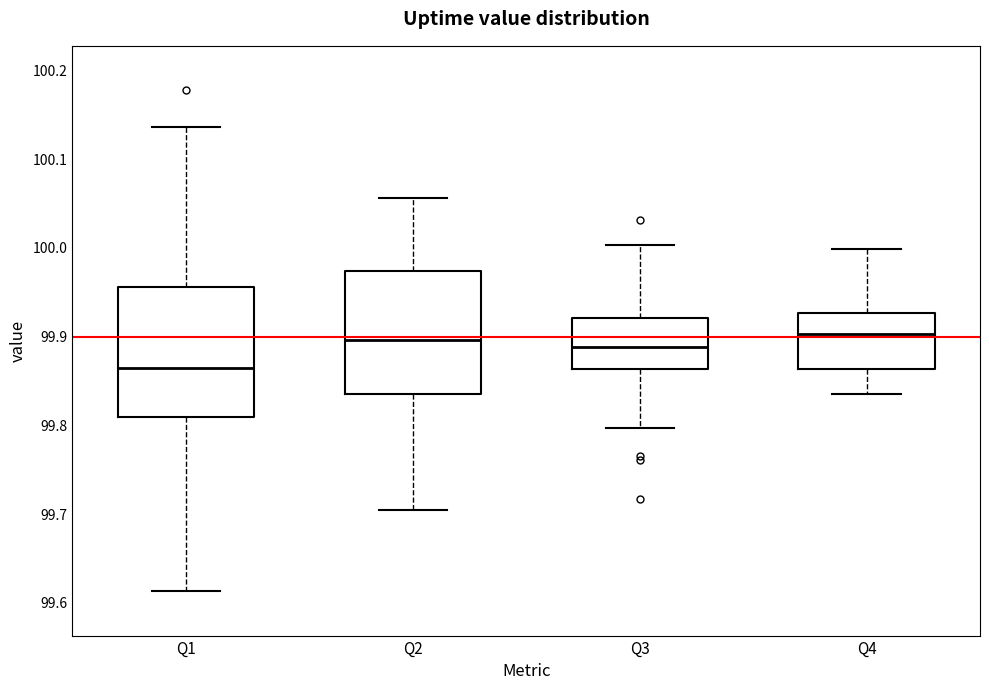

Reading left to right, transcribe this box plot: for each box, give where its median line is, the range the box spans, and where its two whiskers end, as read against the y-axis. The values are not printed on the chart, so give them approximately, as read against the axis.

Q1: median 99.86, box 99.81 to 99.96, whiskers 99.61 to 100.14
Q2: median 99.90, box 99.84 to 99.97, whiskers 99.70 to 100.06
Q3: median 99.89, box 99.86 to 99.92, whiskers 99.80 to 100.00
Q4: median 99.90, box 99.86 to 99.93, whiskers 99.84 to 100.00